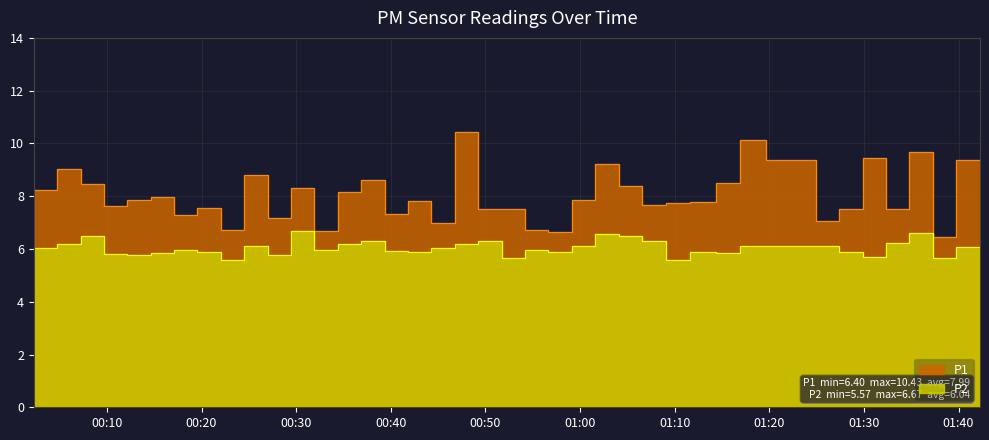

True or false: P2 and P1 intersect in this chart.

False